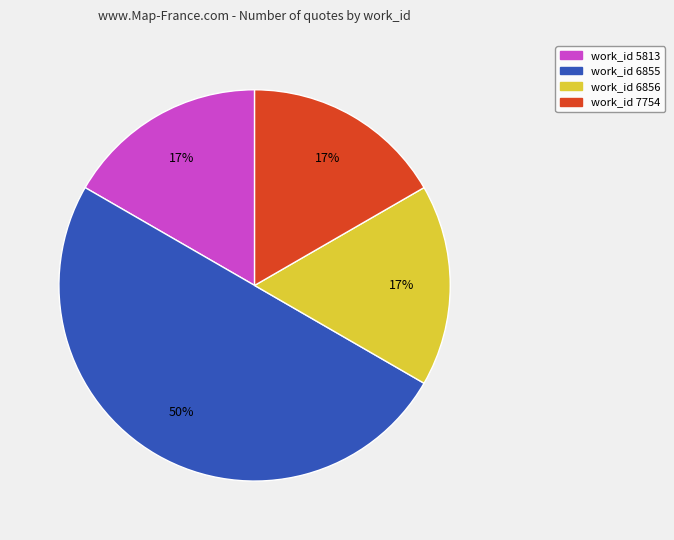

Which slice is the largest?

work_id 6855